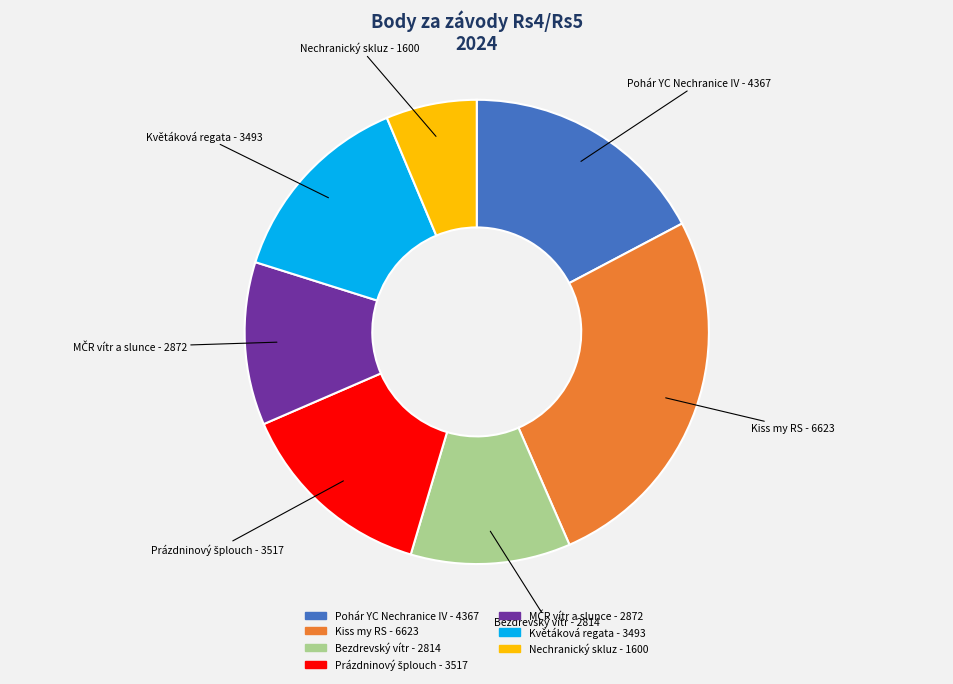

How many slices are in this pie chart?

7